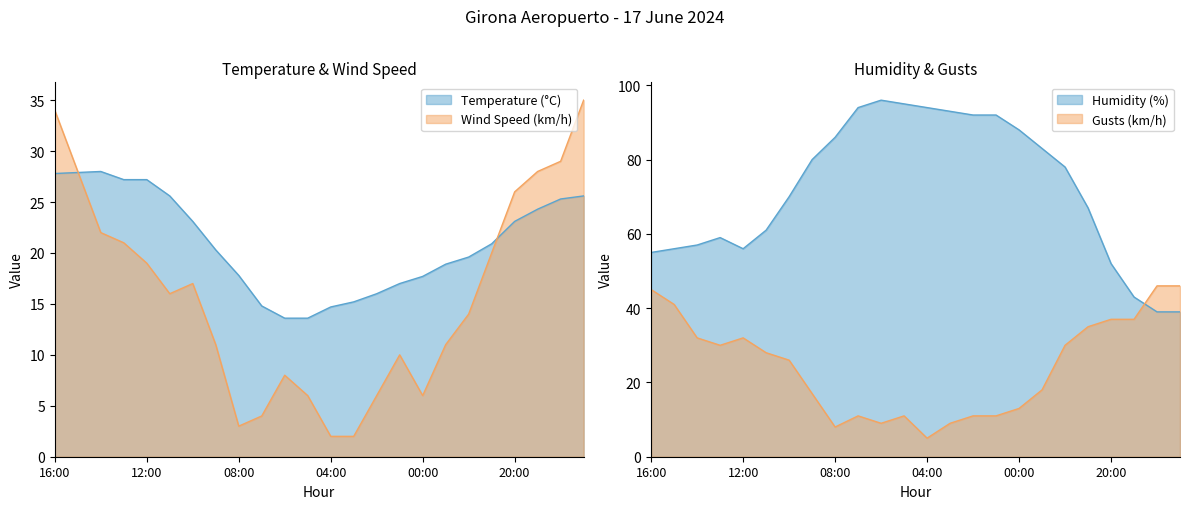

What is the difference between the maximum and minimum values in the Gusts (km/h) series?

41.0